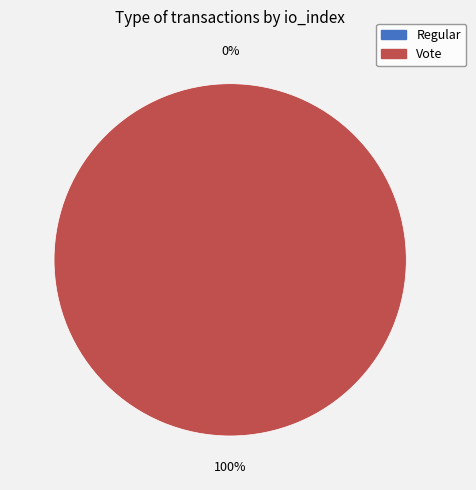

How many segments does this pie chart have?

2